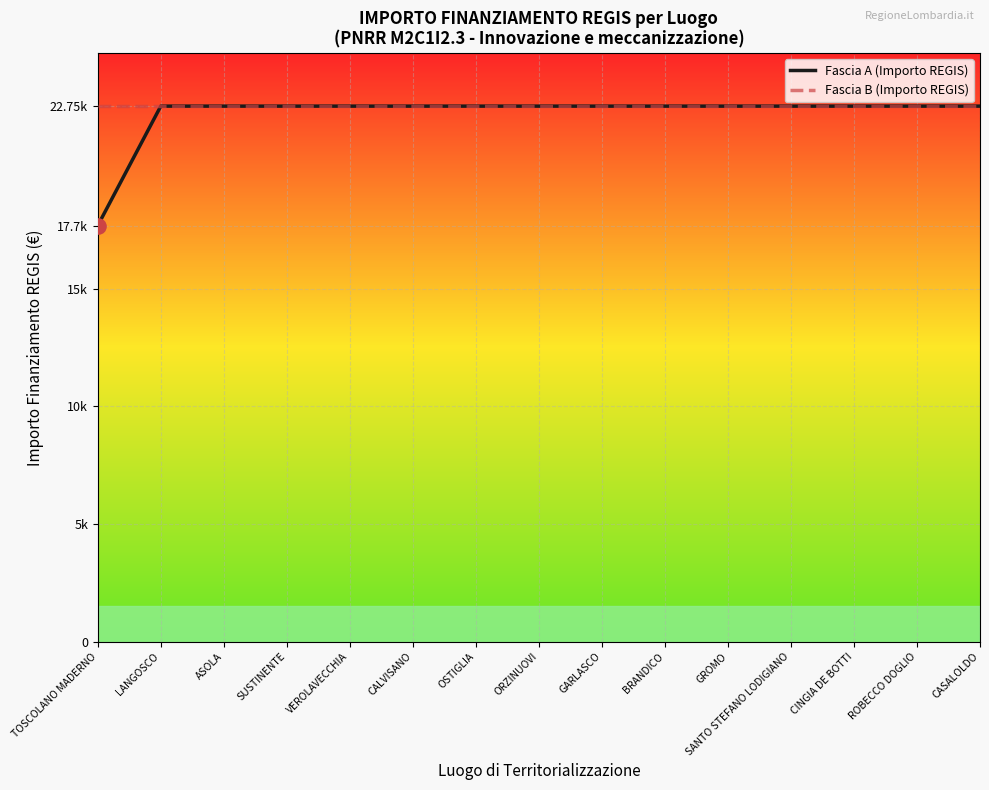

What are all the series names shown in the legend?

Fascia A (Importo REGIS), Fascia B (Importo REGIS)